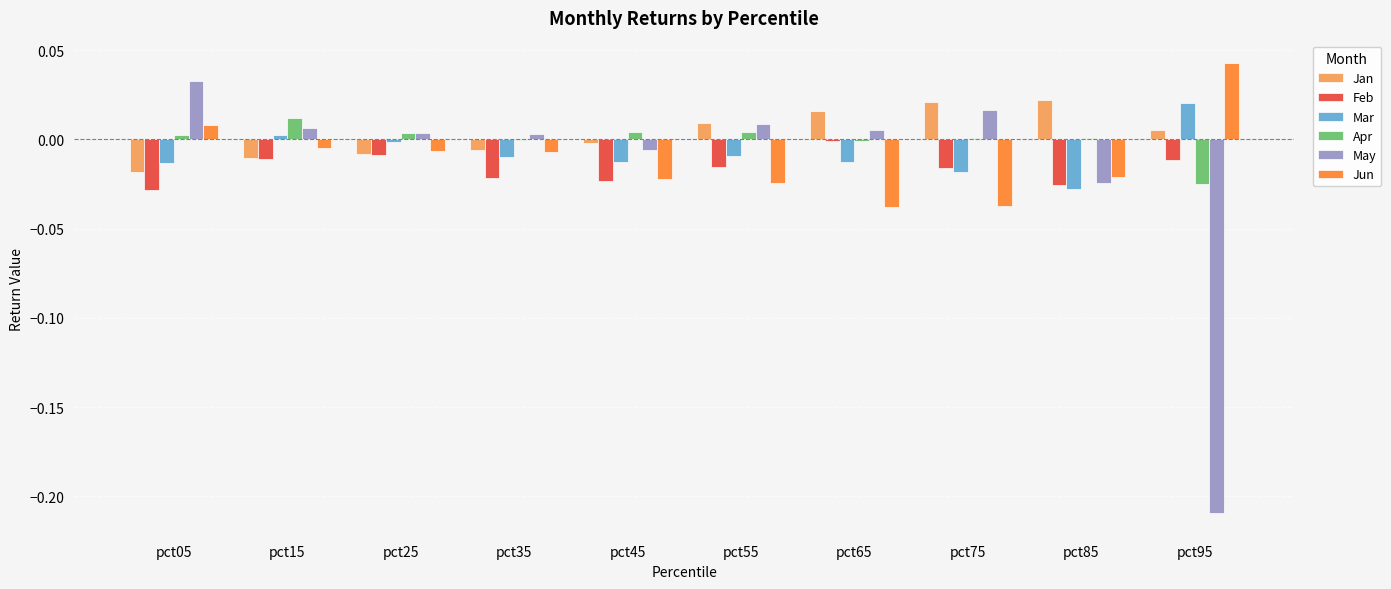

Is the value of Feb at pct35 greater than the value of Apr at pct45?

No